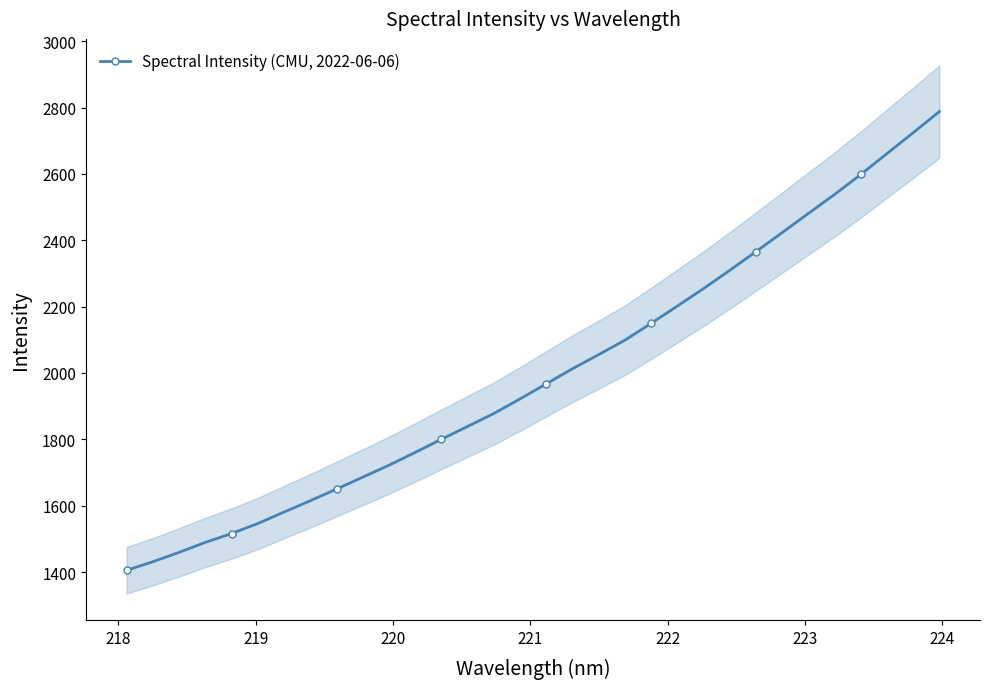

Count the number of values greater than 1967.

16